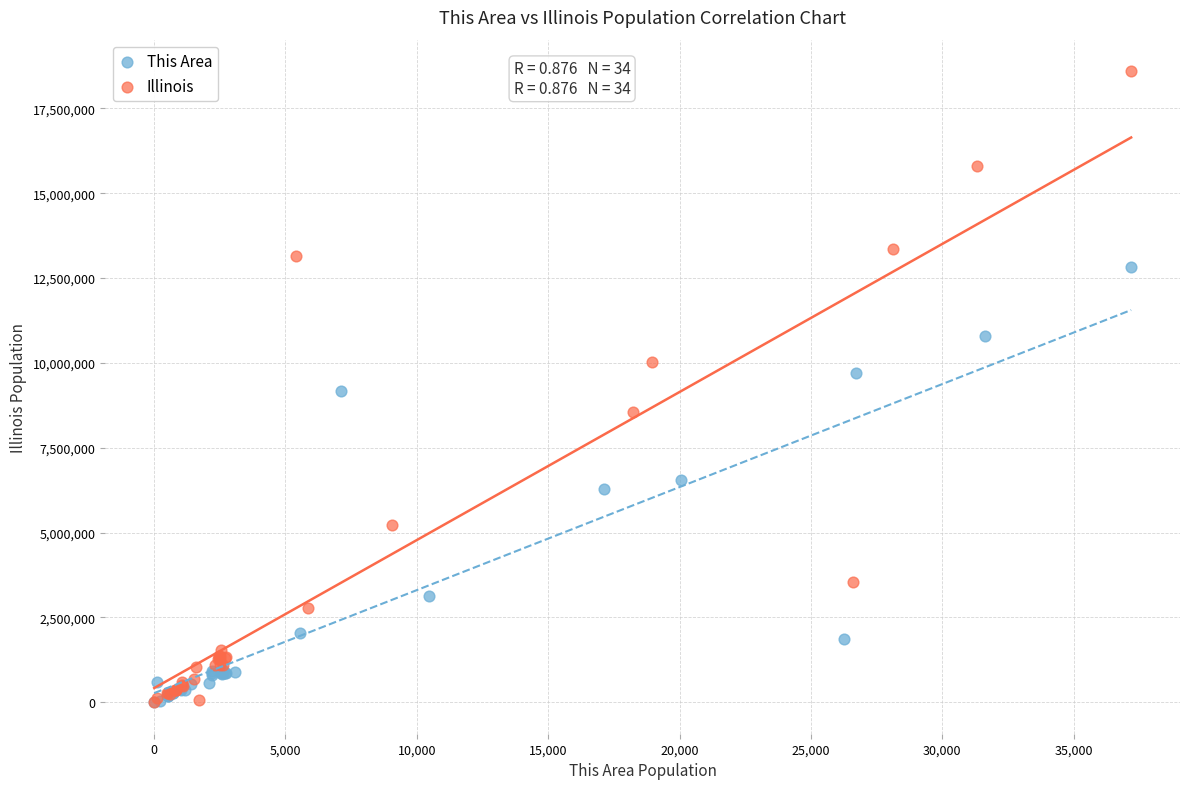

Which series reaches the maximum Y coordinate?

Illinois